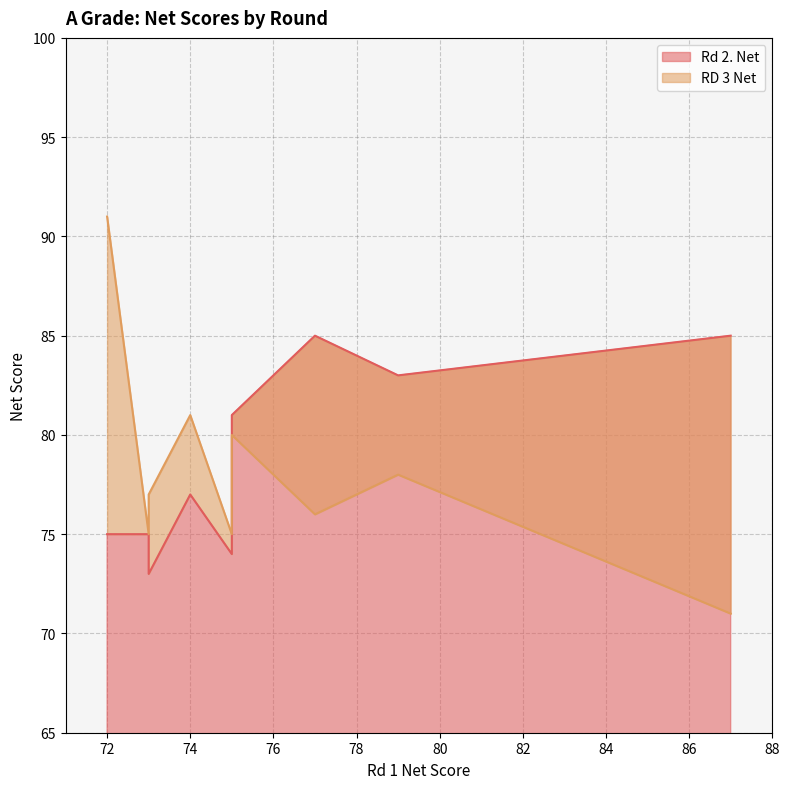

Is it true that Rd 2. Net equals 59 at 87?

False